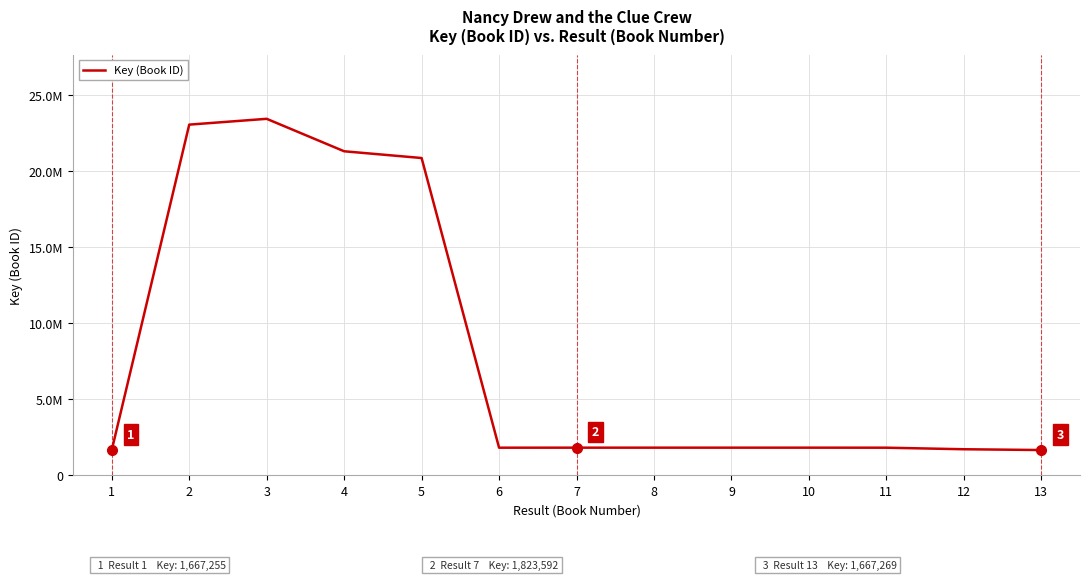

What is the value of the 1st point from the left?

1667255